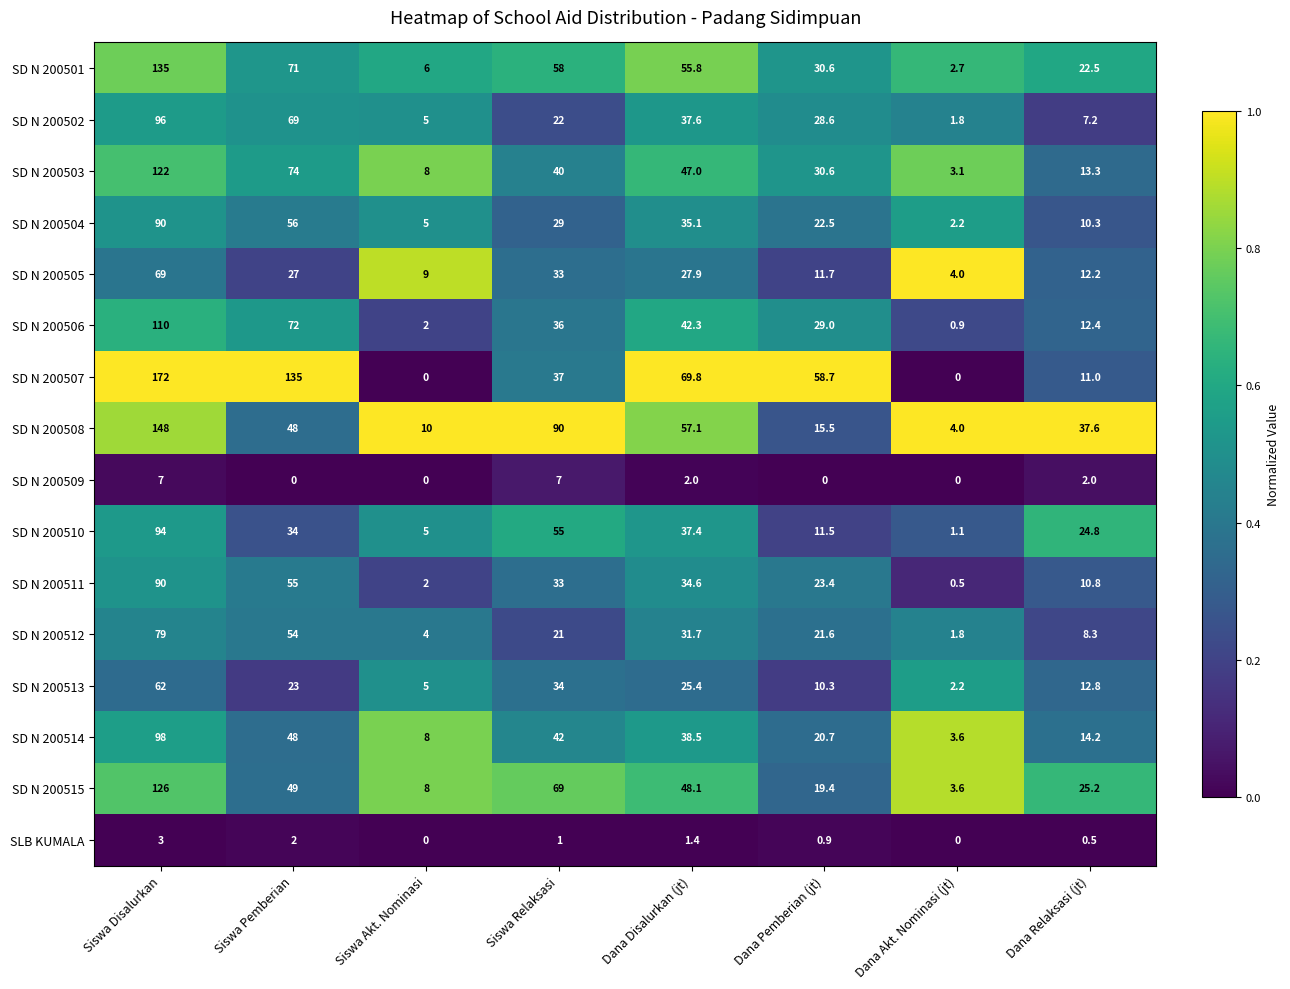

At which label does SD N 200514 first exceed 38?

Siswa Disalurkan